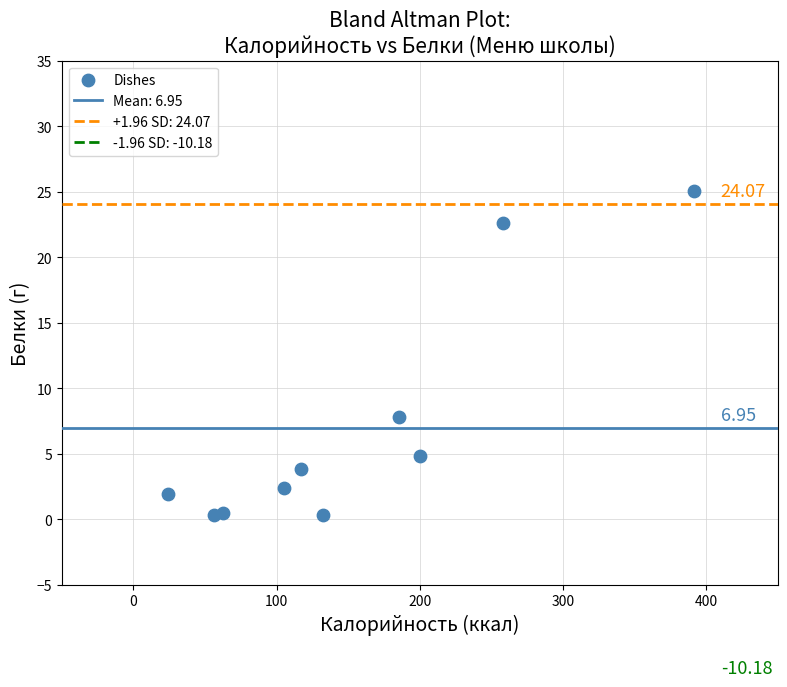

What is the range of Y values (max minus min)?

24.7